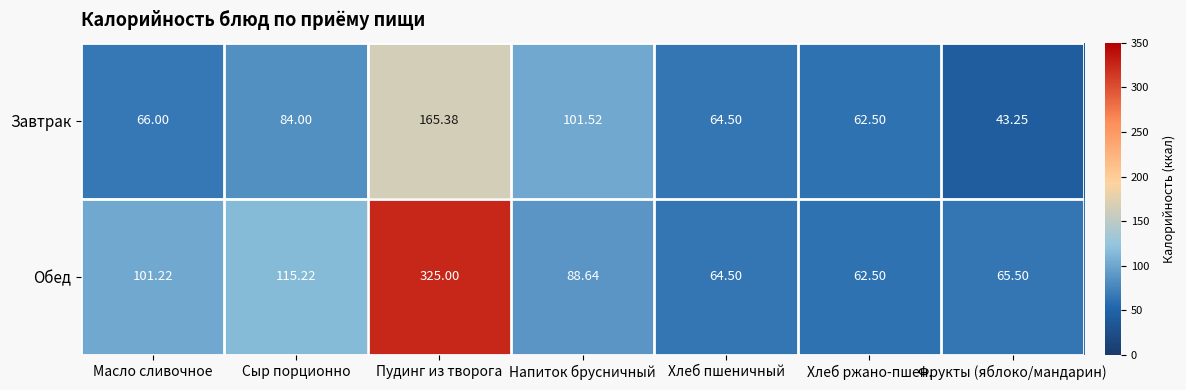

At which label is Обед closest to 193?

Сыр порционно